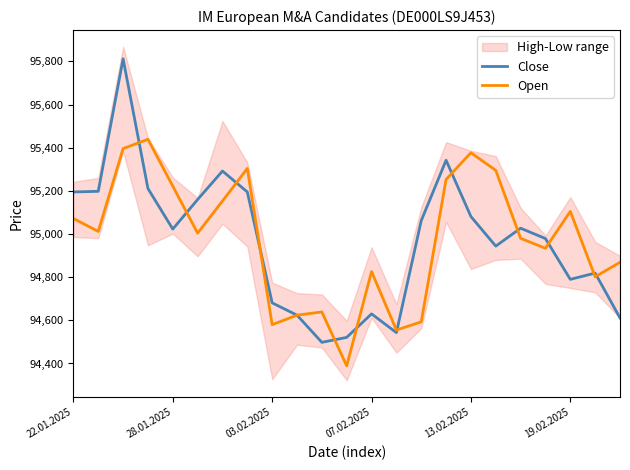

How many interior local valleys does the Open series have?

7